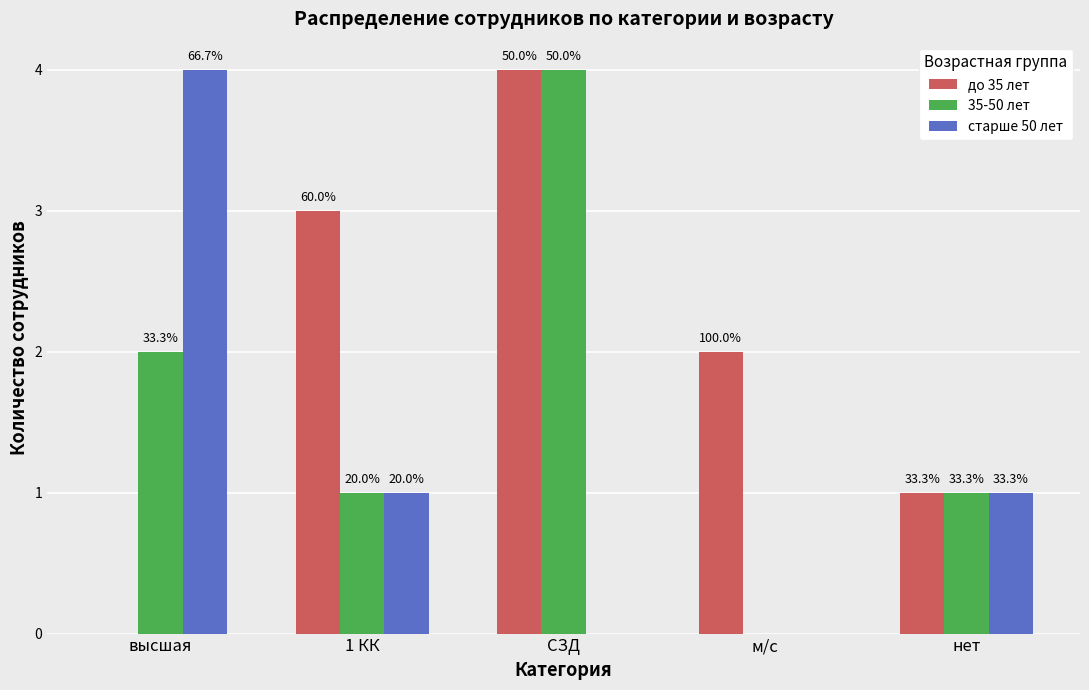

Which series has the largest range (max minus min)?

до 35 лет